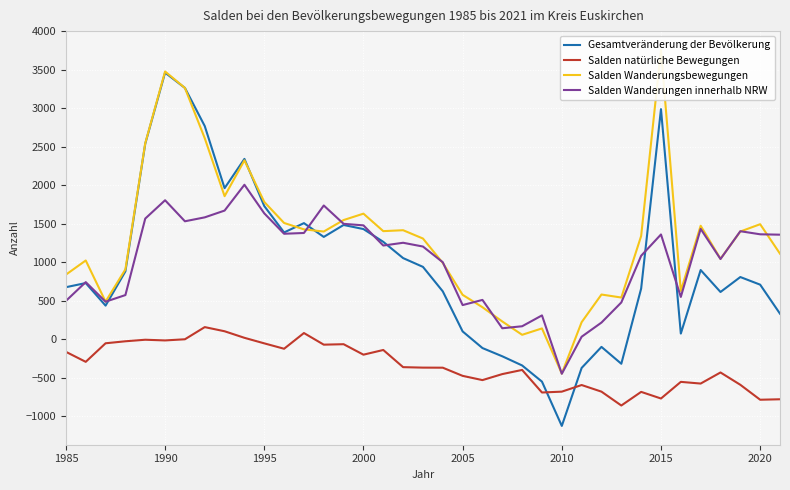

Where does the Salden natürliche Bewegungen series first go above -368?

1985